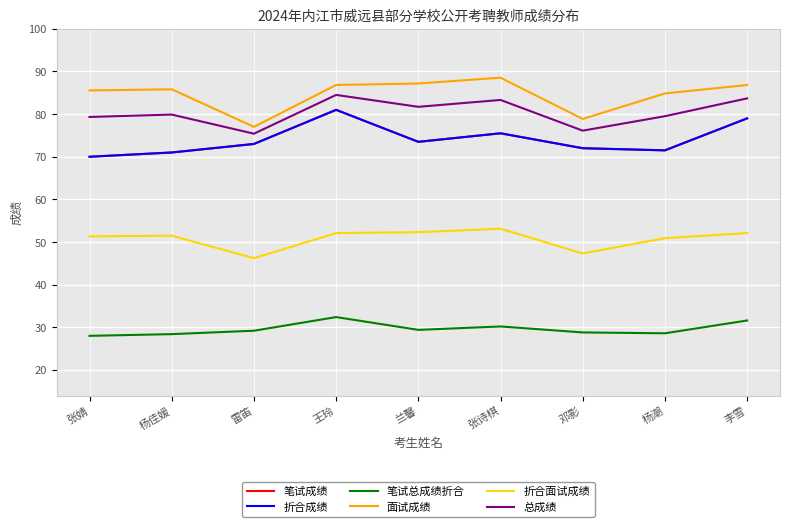

At which category is the sum across all series the highest?

王玲